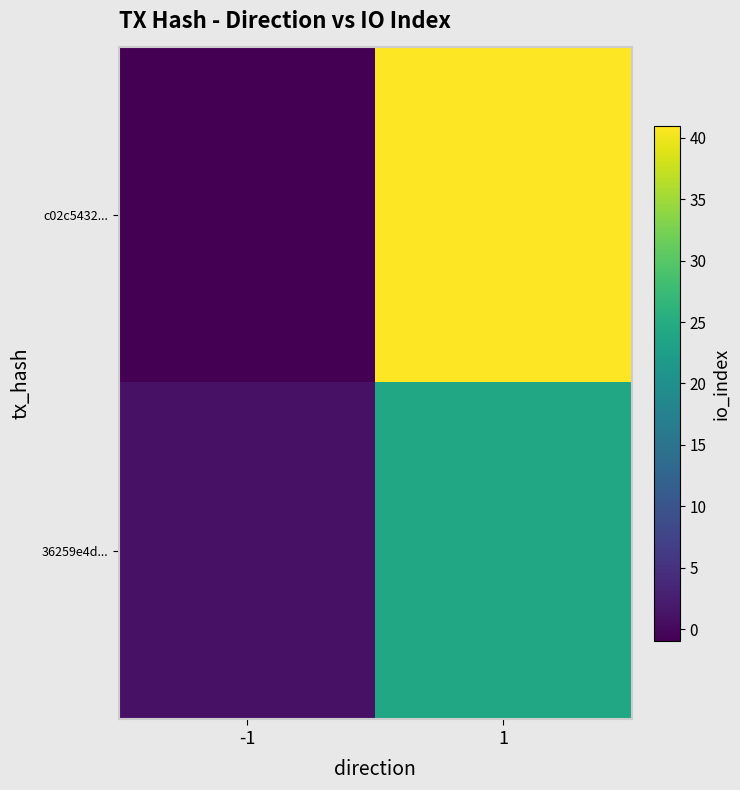

Between -1 and 1, which series saw the biggest shift?

c02c5432...